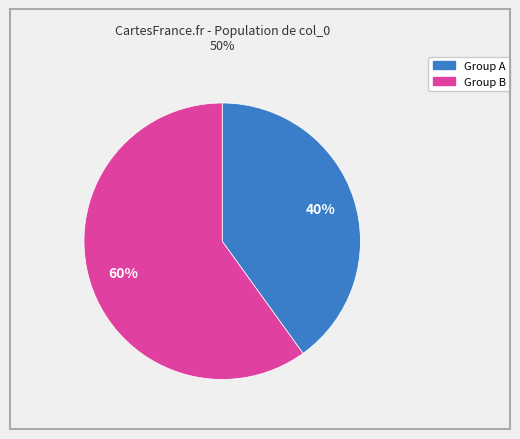

Does any single category account for the majority?

Yes